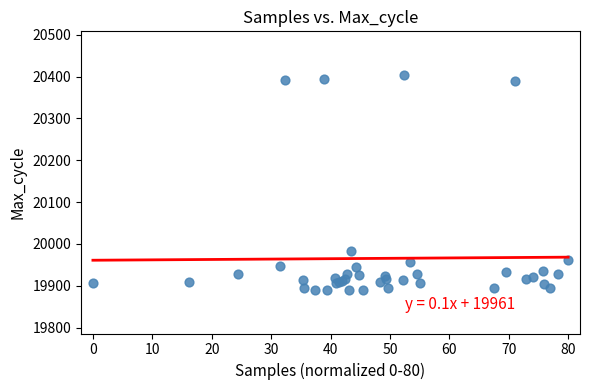

What Y value in the scatter plot is closest to 20147?

19984